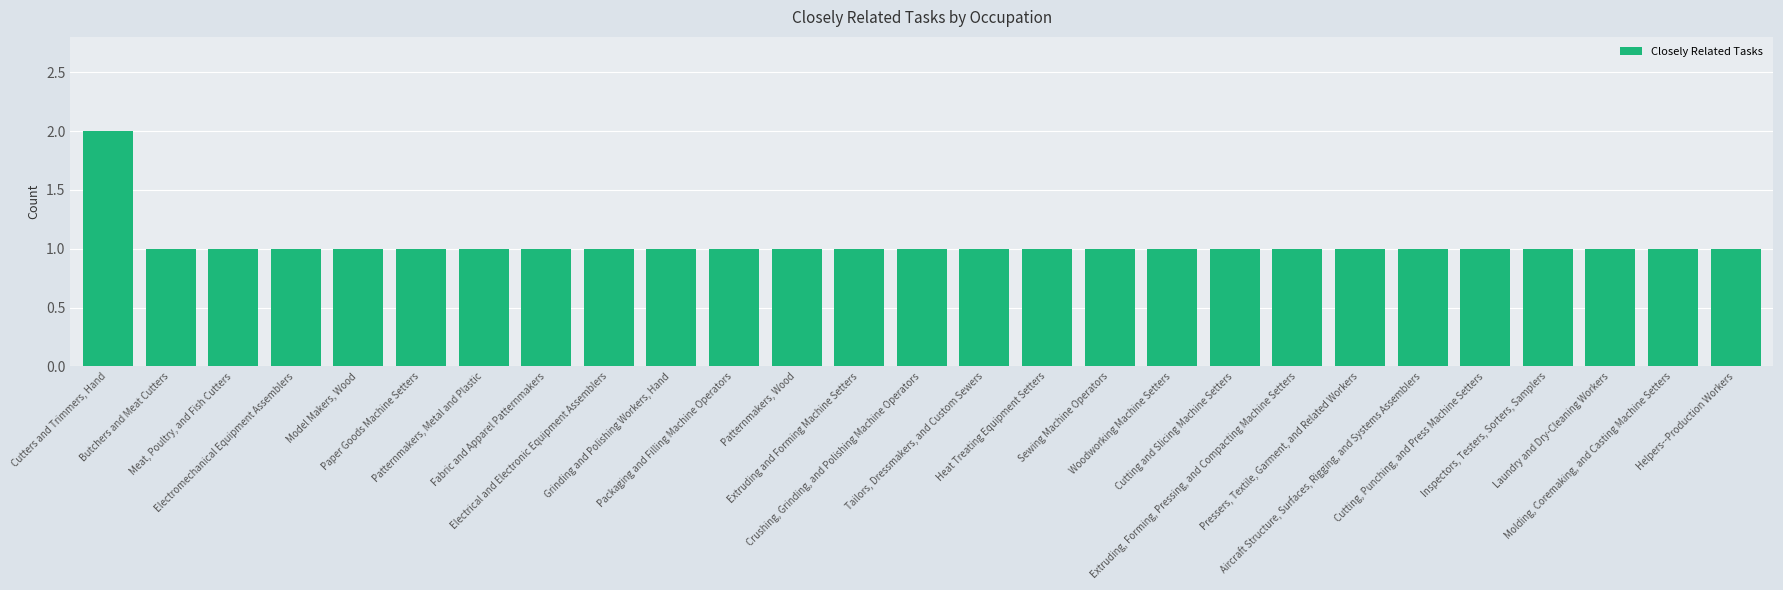

What is the value of the 6th bar from the left?

1